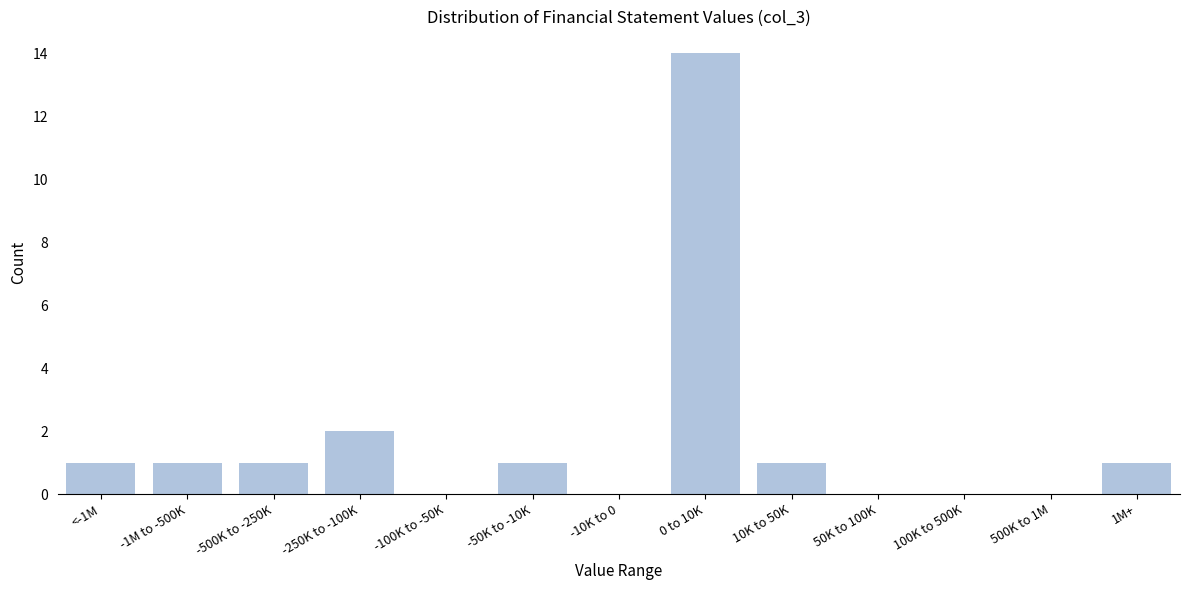

Reading left to right, extract all data points from this chart.

<-1M=1	-1M to -500K=1	-500K to -250K=1	-250K to -100K=2	-100K to -50K=0	-50K to -10K=1	-10K to 0=0	0 to 10K=14	10K to 50K=1	50K to 100K=0	100K to 500K=0	500K to 1M=0	1M+=1